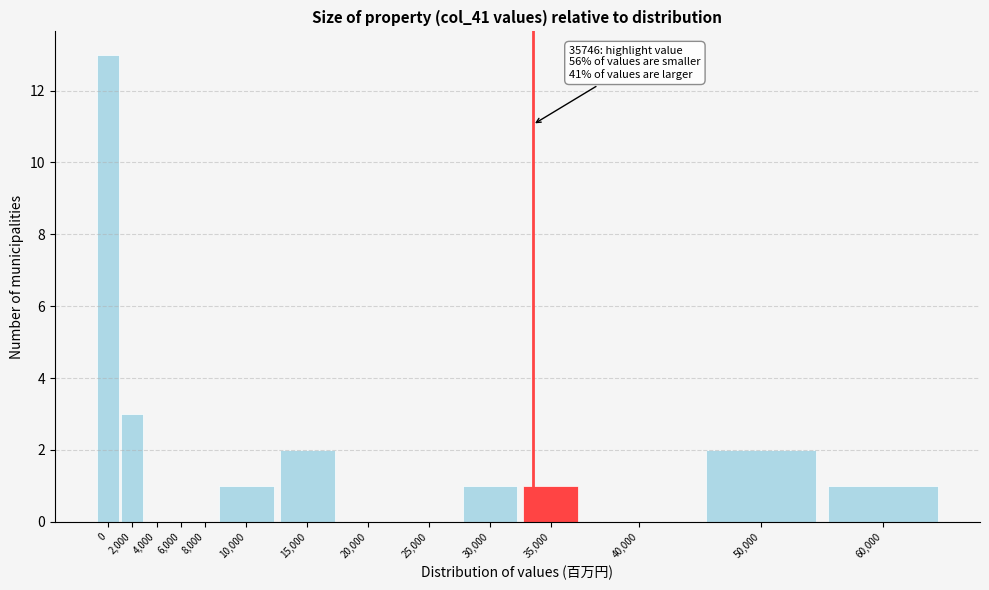

Reading left to right, list all the values displayed in this chart.

0=13	2,000=3	4,000=0	6,000=0	8,000=0	10,000=1	15,000=2	20,000=0	25,000=0	30,000=1	35,000=1	40,000=0	50,000=2	60,000=1